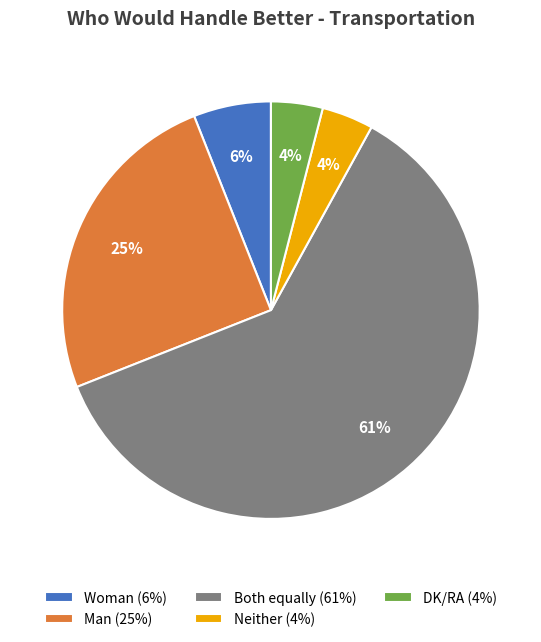

Is the sum of Both equally (61%) and Woman (6%) greater than half?

Yes